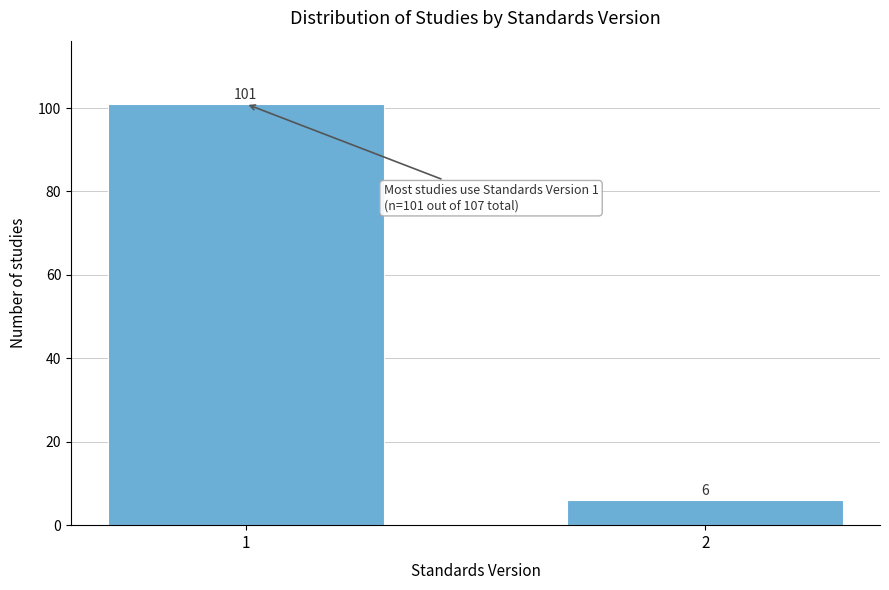

Reading left to right, transcribe all the data shown in this chart.

1=101	2=6